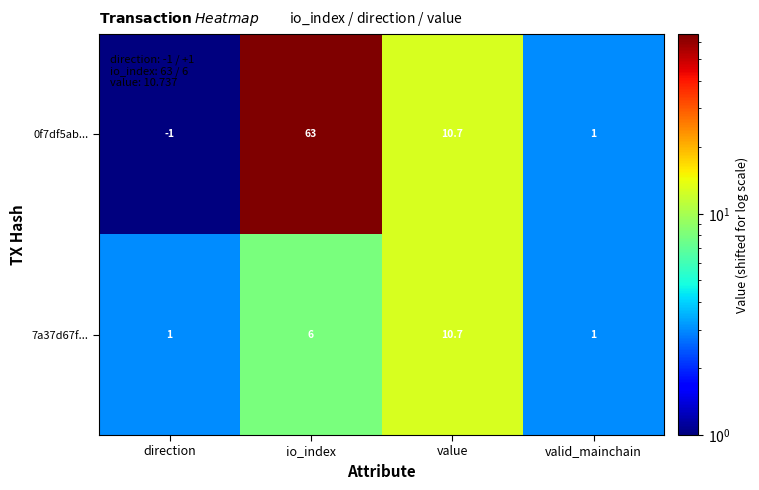

At which label does 0f7df5ab... first exceed 10?

io_index